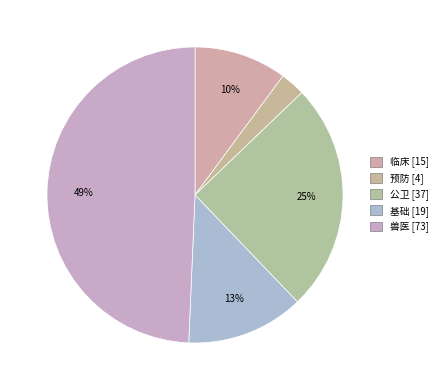

What is the change in value from 预防 to 兽医?

+69